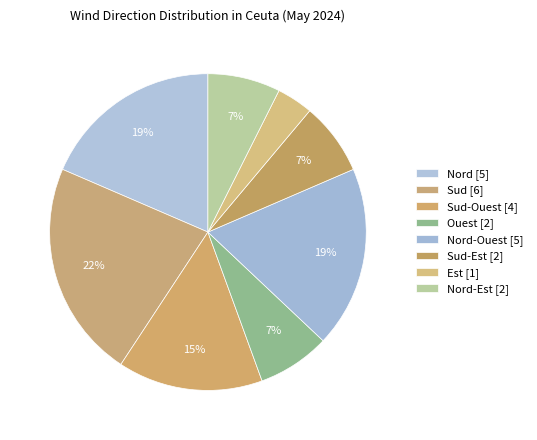

Rank the categories by value from highest to lowest.

Sud, Nord, Nord-Ouest, Sud-Ouest, Ouest, Sud-Est, Nord-Est, Est